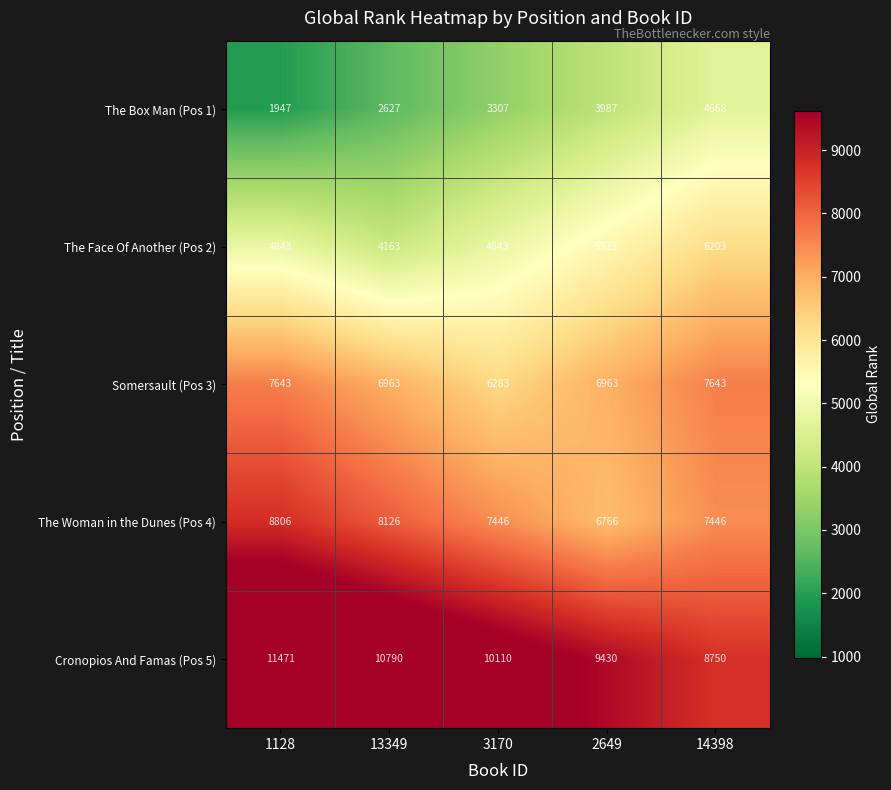

What is the maximum value shown in the chart?

11471